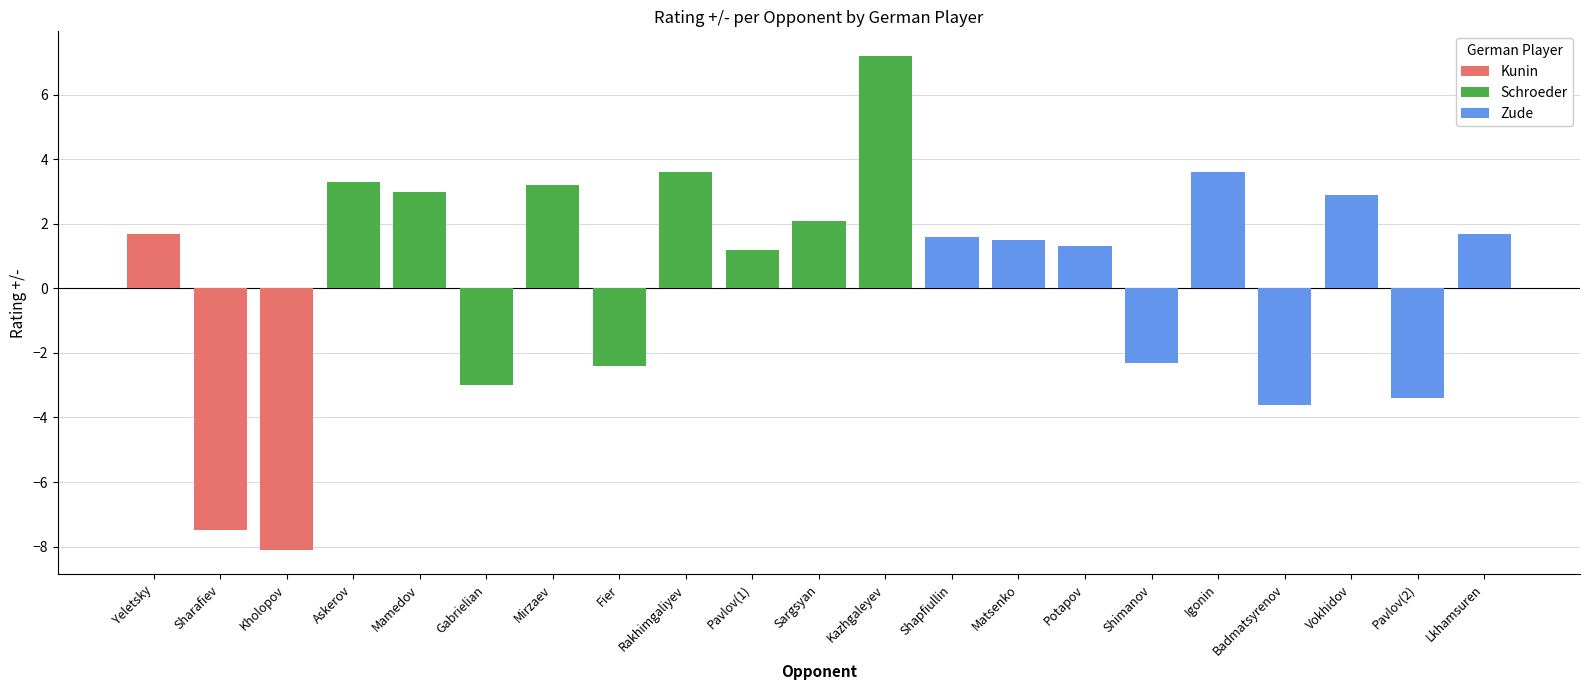

At which category is the sum across all series the highest?

Kazhgaleyev